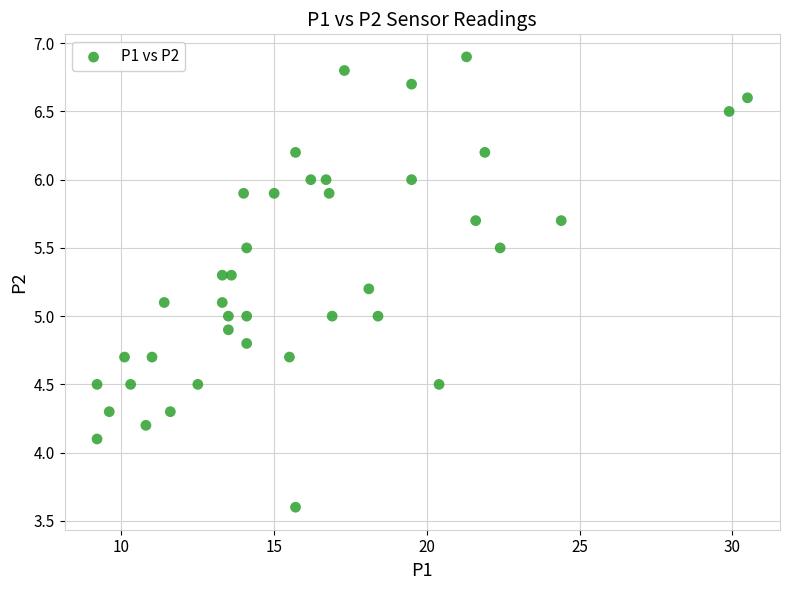

What is the range of X values (max minus min)?

21.3